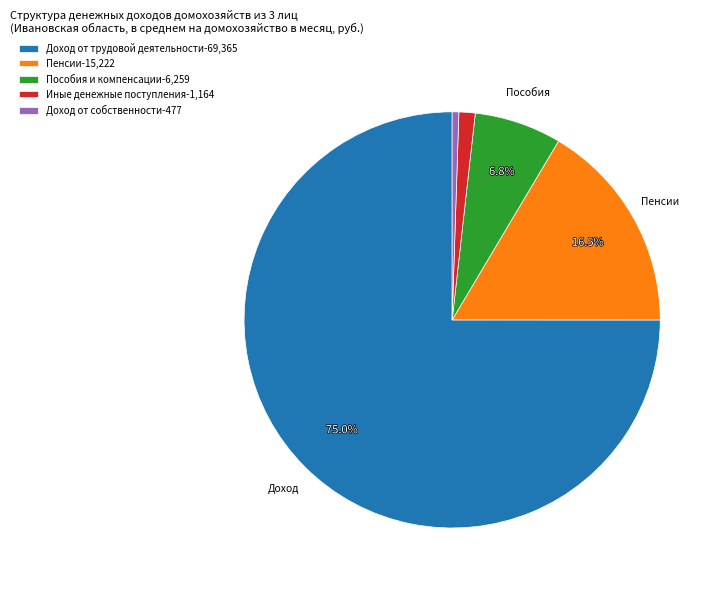

The Пособия и компенсации slice represents 7% of the pie. True or false?

True